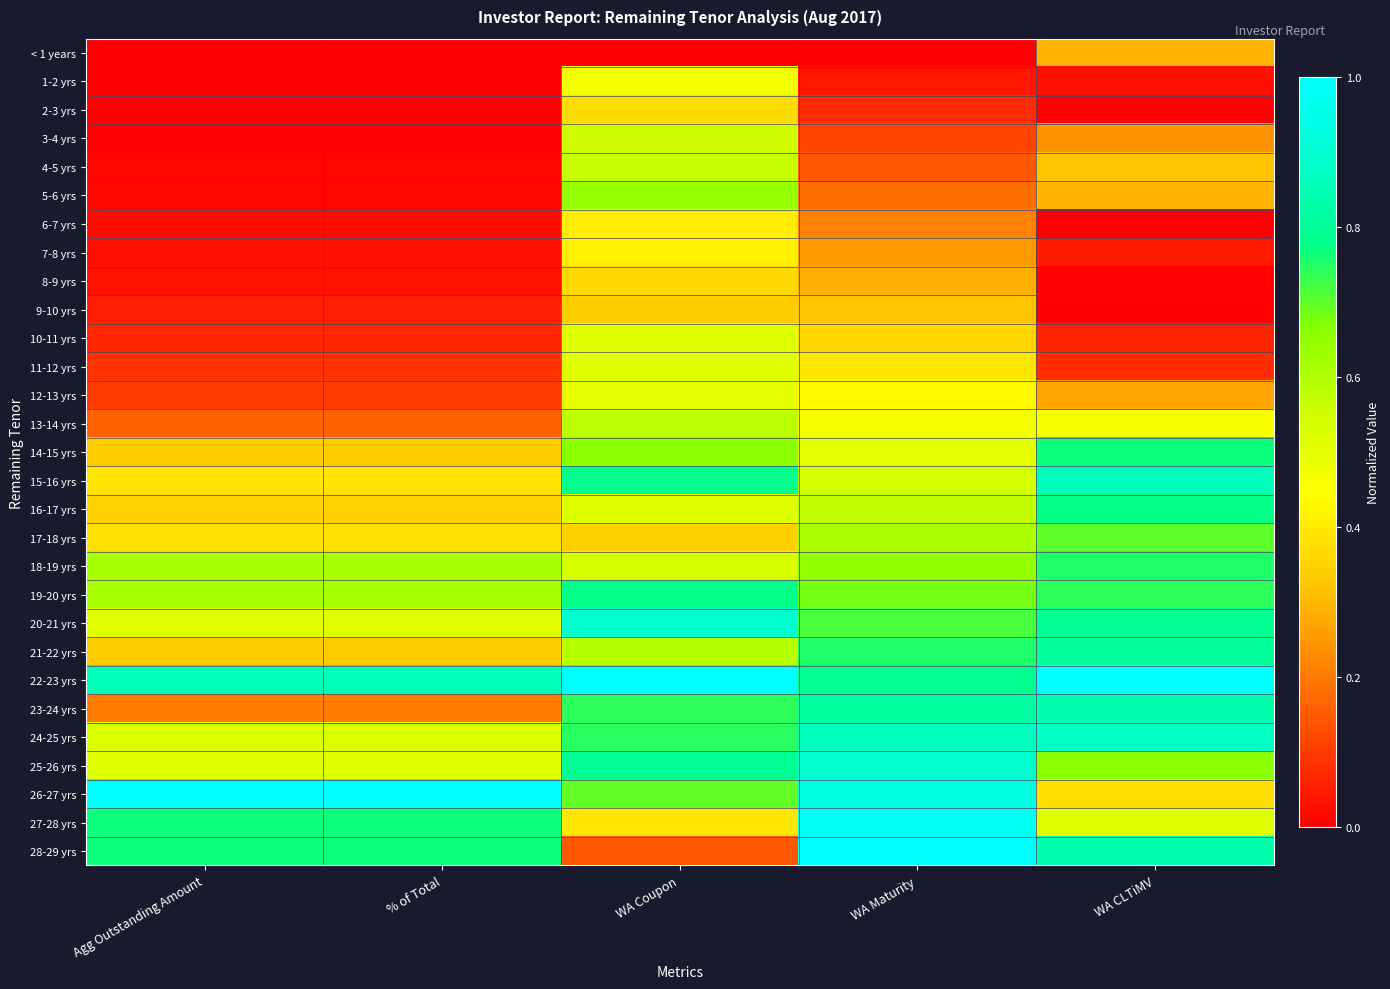

Between WA Maturity and Agg Outstanding Amount, which is larger?

WA Maturity